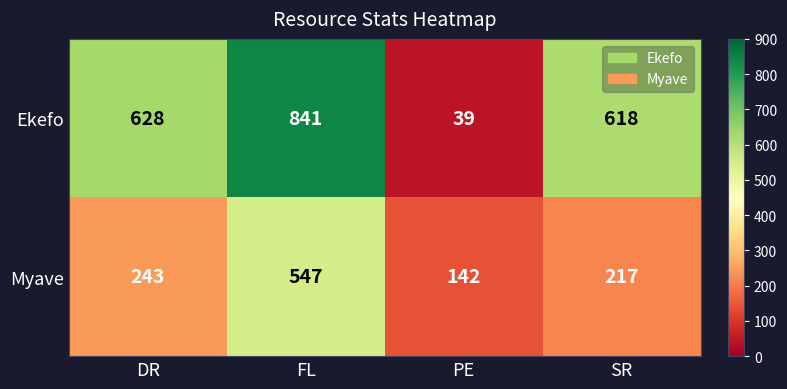

True or false: Myave has a value of 243 at DR.

True